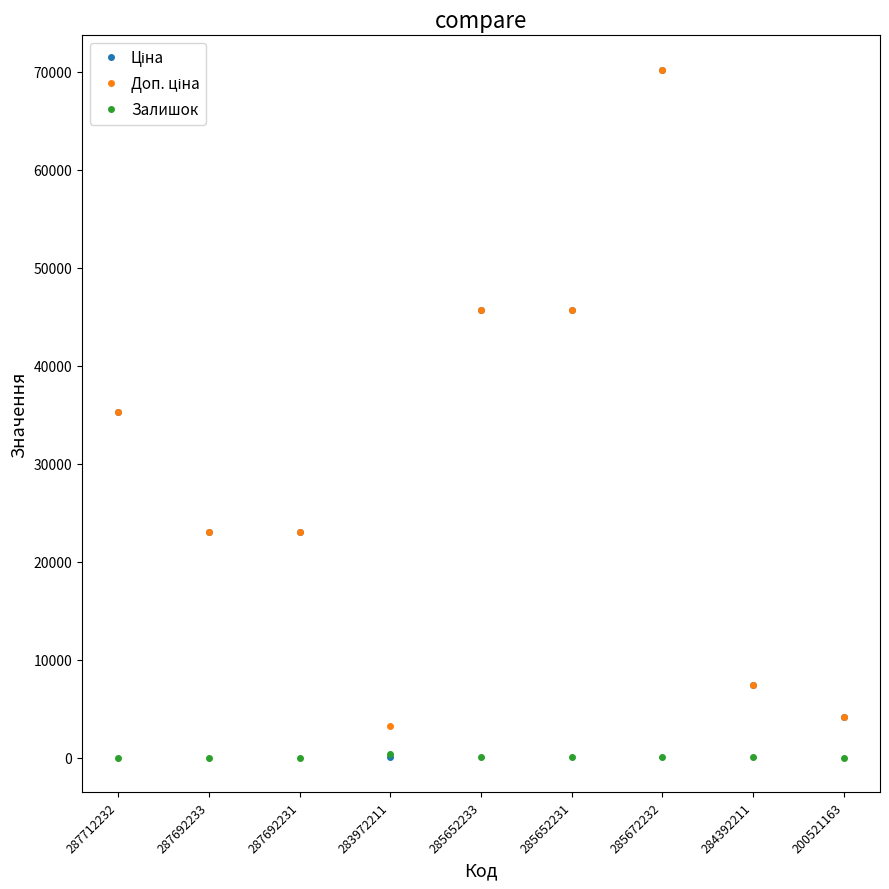

What is the total value across all series at 287692231?

46080.8